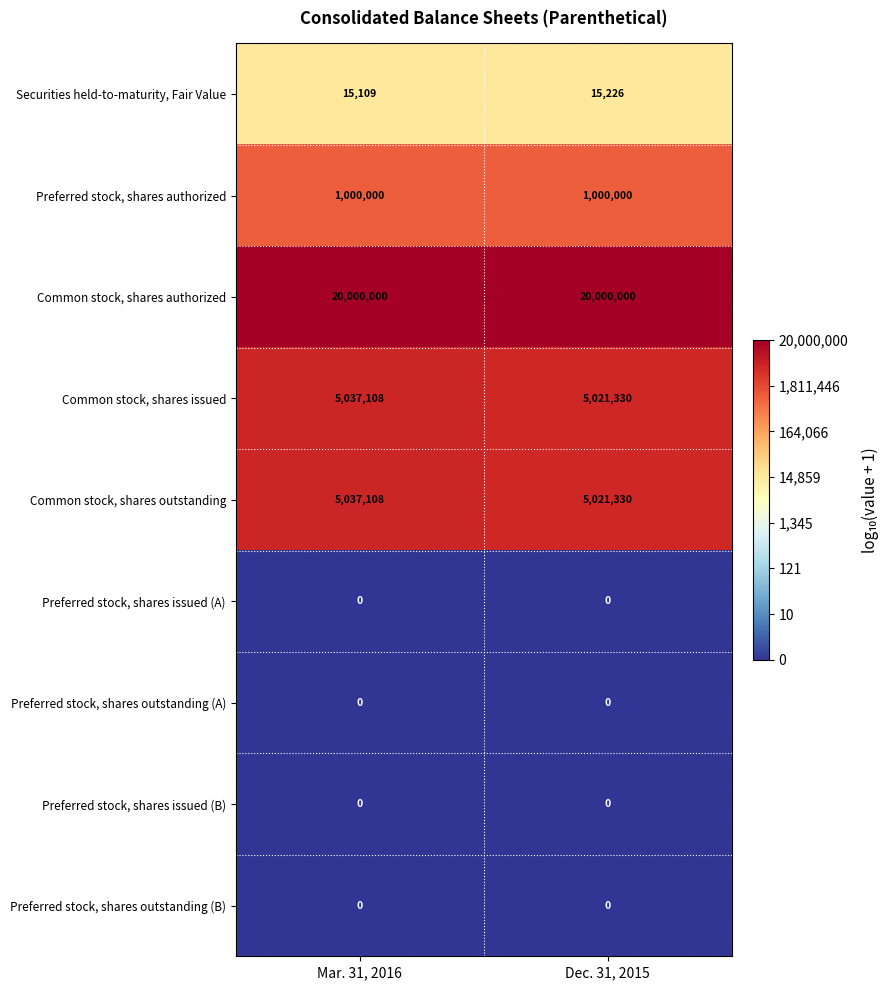

What value does the Common stock, shares issued series have at Dec. 31, 2015?

5021330